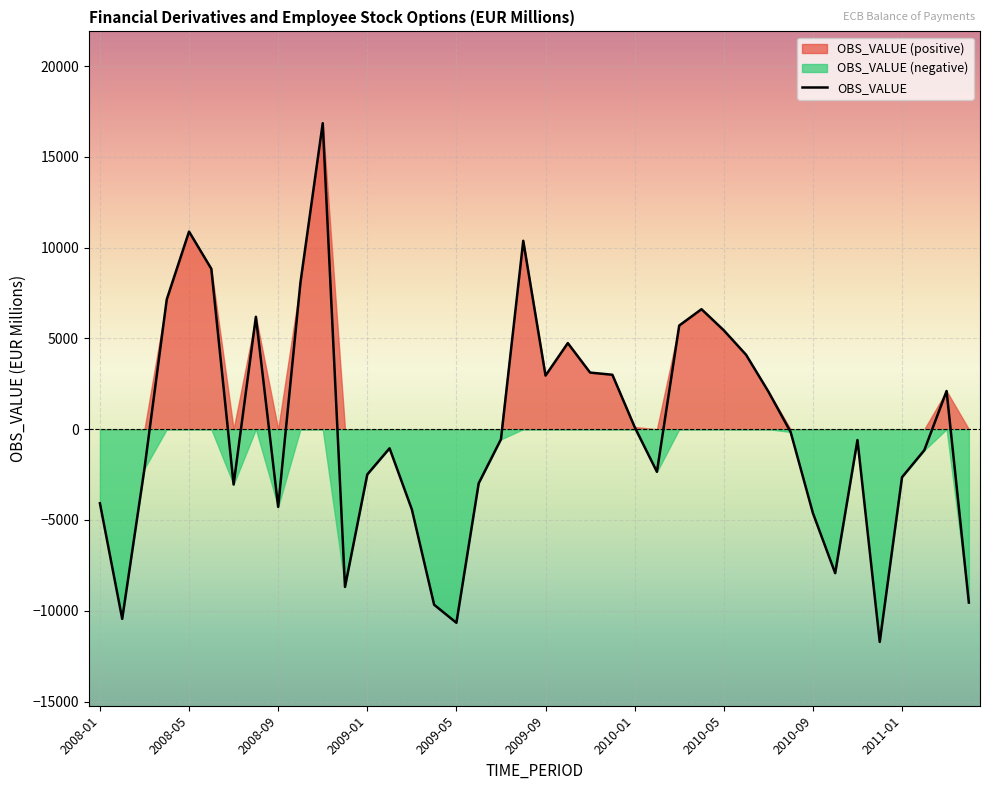

What is the average value?

78.4